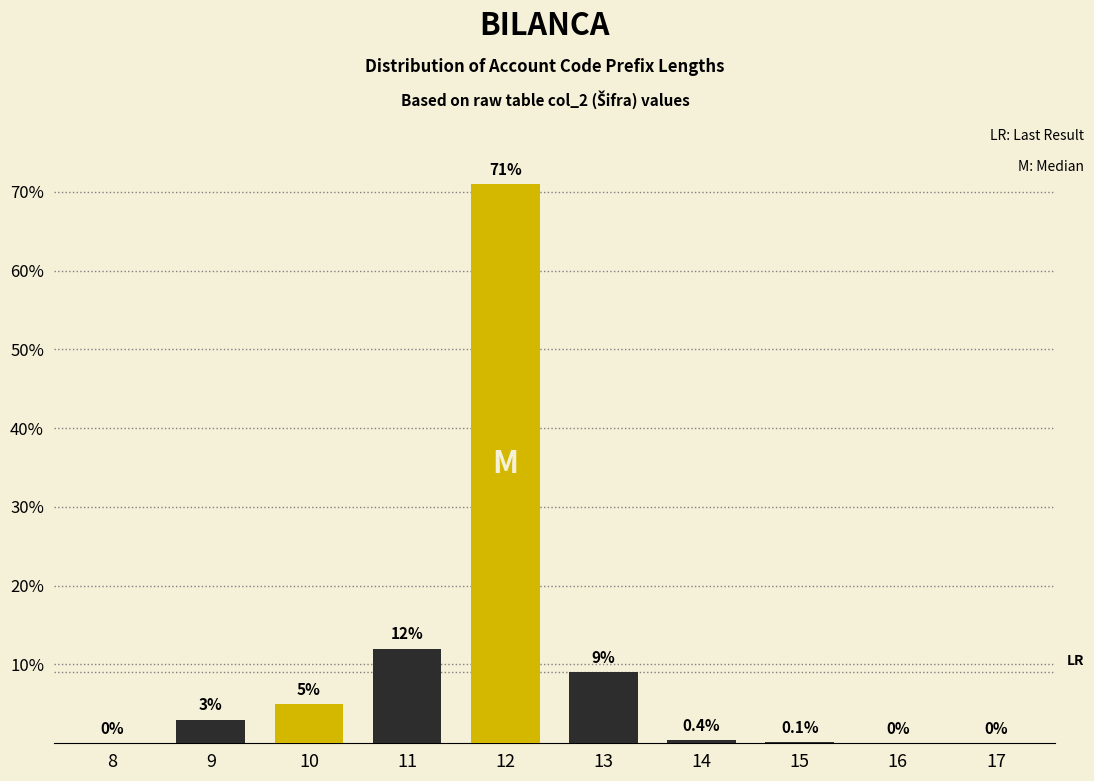

Reading right to left, list all the values displayed in this chart.

17=0.0	16=0.0	15=0.1	14=0.4	13=9.0	12=71.0	11=12.0	10=5.0	9=3.0	8=0.0